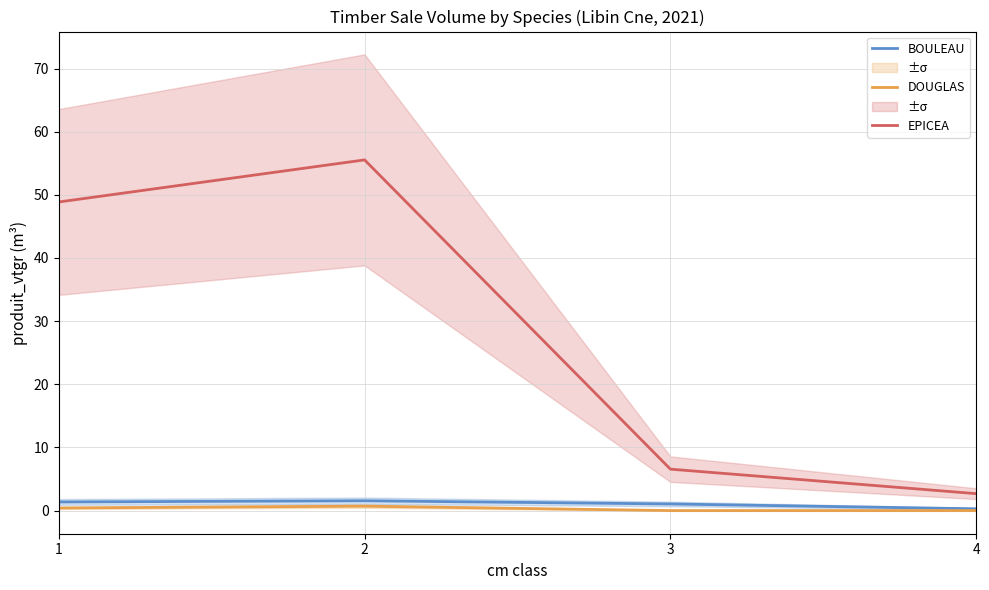

What is the value of the EPICEA point at the 3rd from the left?

6.6